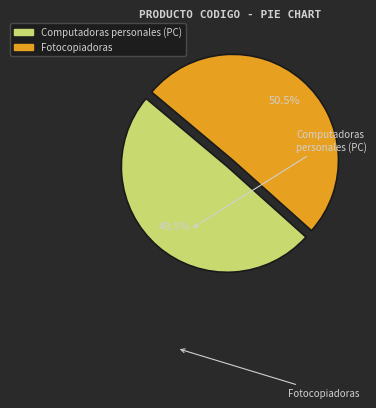

Which category has the smallest portion of the pie?

Computadoras personales (PC)